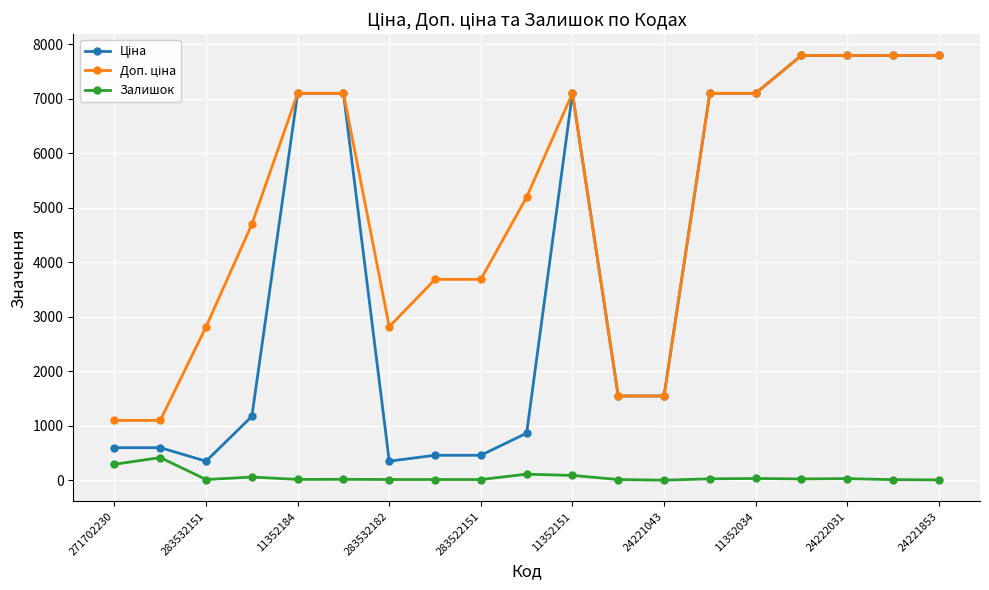

True or false: Залишок has more than 0 points higher than both neighbors.

True